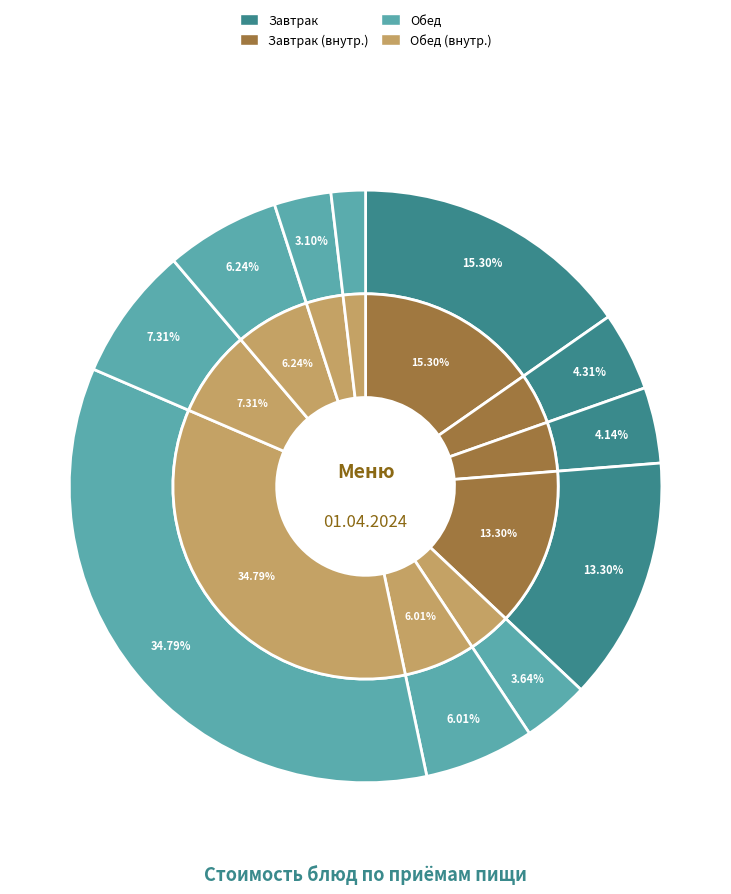

What percentage do Макаронные изделия отварные and Птица тушеная в смет. соусе together represent?

42.1%